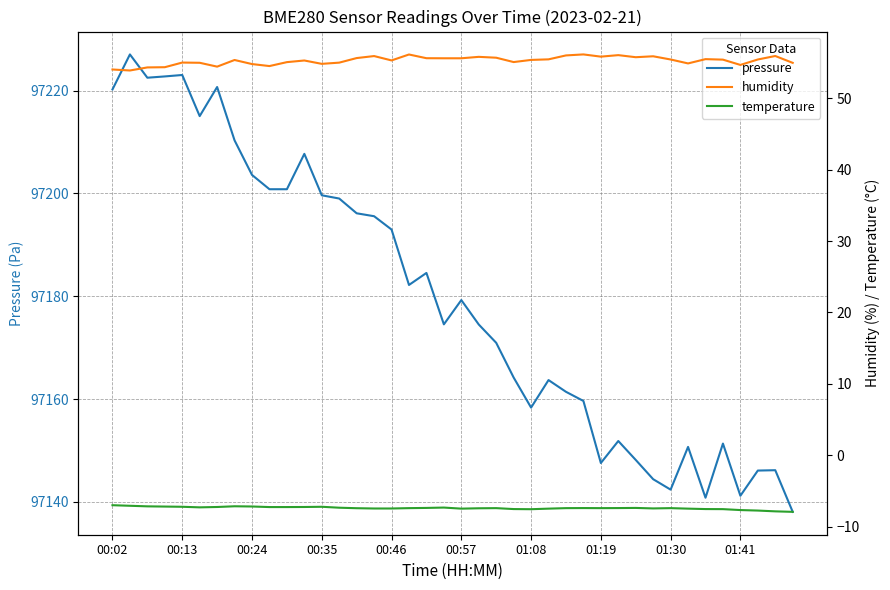

Reading left to right, what are all the values shown in this chart?

pressure: 97220.2	97227.0	97222.5	97222.8	97223.0	97215.0	97220.7	97210.3	97203.6	97200.8	97200.8	97207.7	97199.6	97199.0	97196.1	97195.6	97193.0	97182.2	97184.5	97174.5	97179.2	97174.5	97170.9	97164.2	97158.3	97163.7	97161.4	97159.6	97147.6	97151.8	97148.2	97144.4	97142.4	97150.7	97140.8	97151.3	97141.2	97146.1	97146.2	97138.1
humidity: 54.0	53.9	54.3	54.3	55.0	55.0	54.4	55.4	54.8	54.5	55.0	55.3	54.8	55.0	55.6	55.9	55.3	56.1	55.6	55.6	55.6	55.8	55.7	55.1	55.4	55.4	56.0	56.1	55.8	56.0	55.7	55.9	55.4	54.9	55.5	55.4	54.7	55.4	55.9	55.0
temperature: -7.0	-7.1	-7.2	-7.2	-7.2	-7.3	-7.2	-7.1	-7.2	-7.2	-7.2	-7.2	-7.2	-7.3	-7.4	-7.5	-7.5	-7.4	-7.4	-7.3	-7.5	-7.4	-7.4	-7.5	-7.5	-7.5	-7.4	-7.4	-7.4	-7.4	-7.4	-7.4	-7.4	-7.5	-7.5	-7.5	-7.7	-7.7	-7.8	-7.9